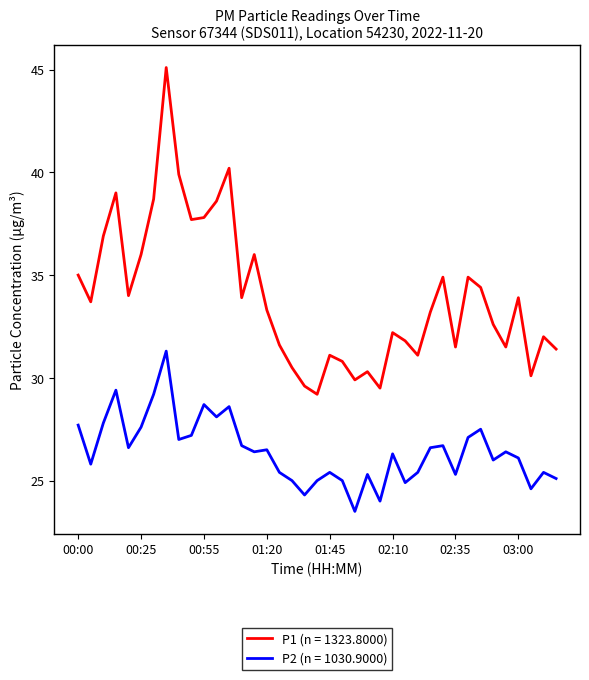

True or false: P1 (n = 1323.8000) and P2 (n = 1030.9000) cross at least once.

False